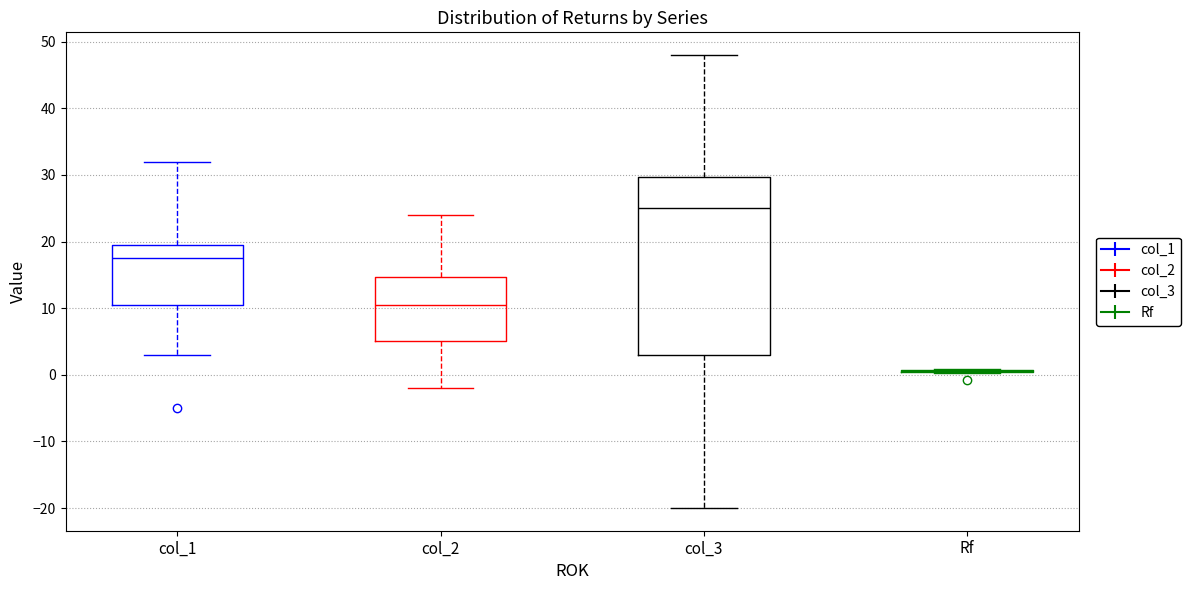

Reading left to right, transcribe this box plot: for each box, give where its median line is, the range the box spans, and where its two whiskers end, as read against the y-axis. The values are not printed on the chart, so give them approximately, as read against the axis.

col_1: median 18, box 11 to 20, whiskers 3 to 32
col_2: median 11, box 5 to 15, whiskers -2 to 24
col_3: median 25, box 3 to 30, whiskers -20 to 48
Rf: box collapsed to a line at 1, whiskers 0 to 1